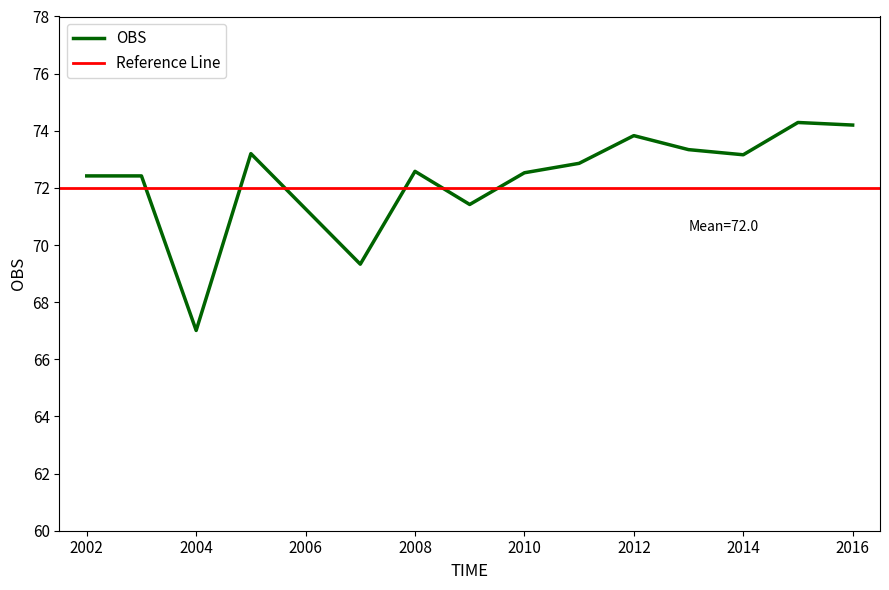

Which category has the highest value across all series?

2015